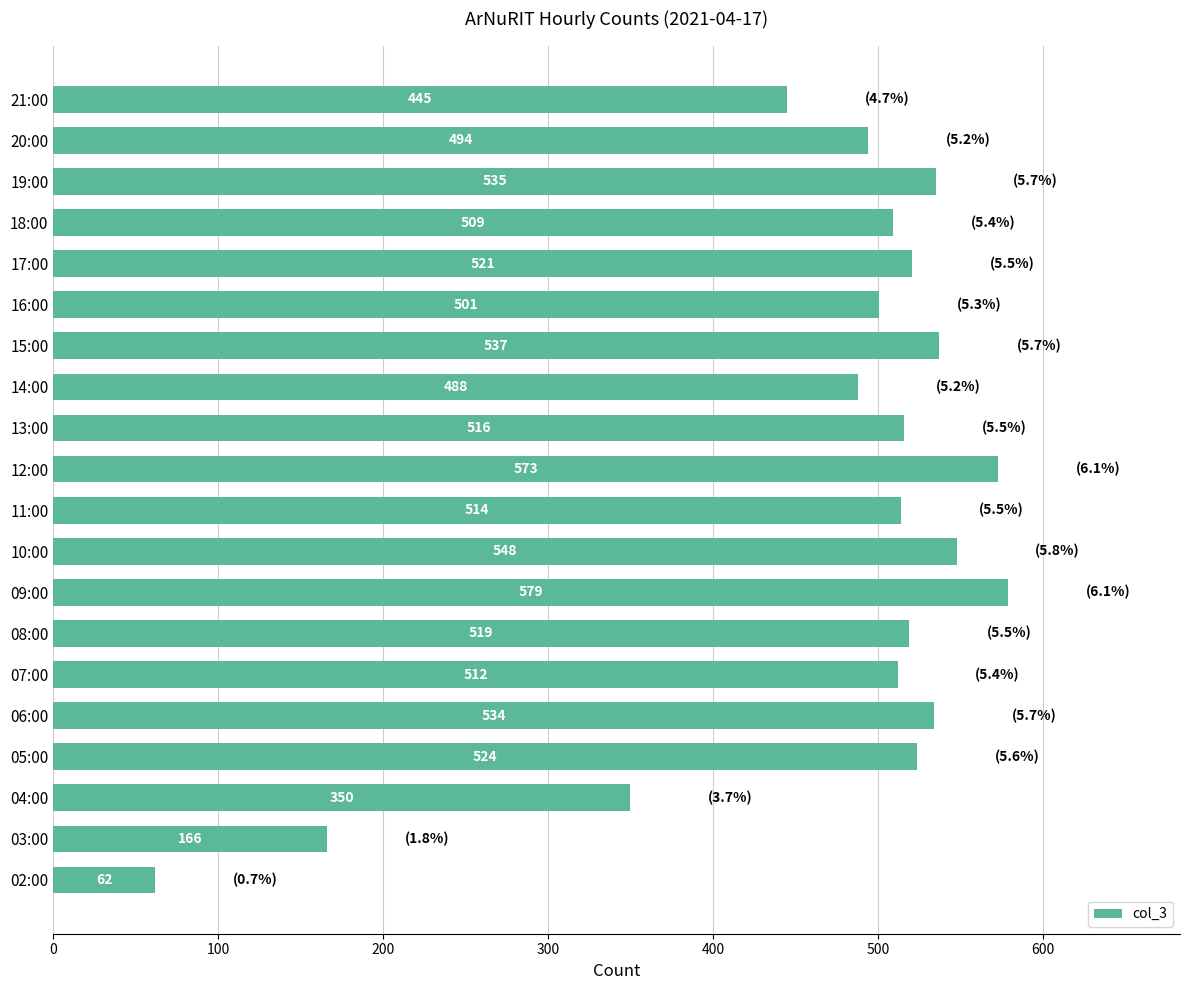

List the labels in order of value, smallest first.

02:00, 03:00, 04:00, 21:00, 14:00, 20:00, 16:00, 18:00, 07:00, 11:00, 13:00, 08:00, 17:00, 05:00, 06:00, 19:00, 15:00, 10:00, 12:00, 09:00